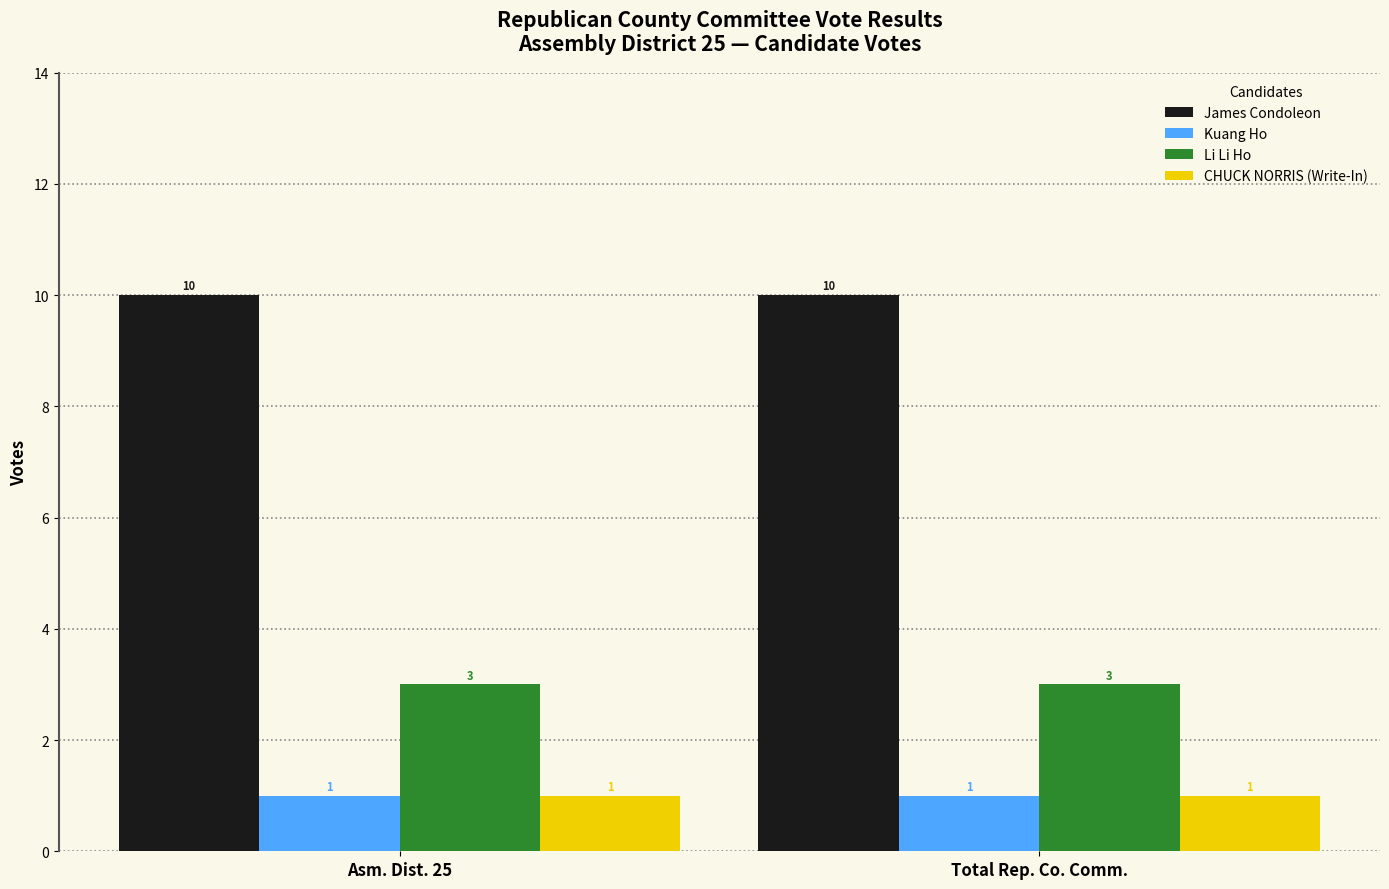

What is the greatest value displayed?

10